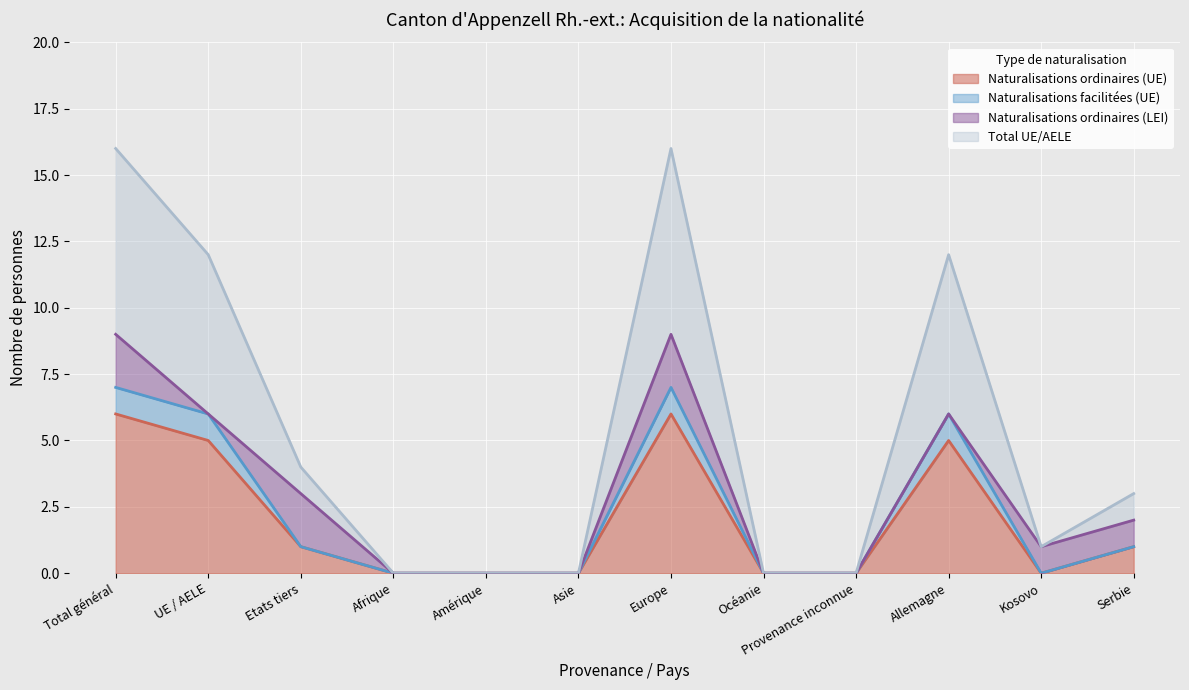

The value of Naturalisations facilitées (UE) at Etats tiers is 2. True or false?

False